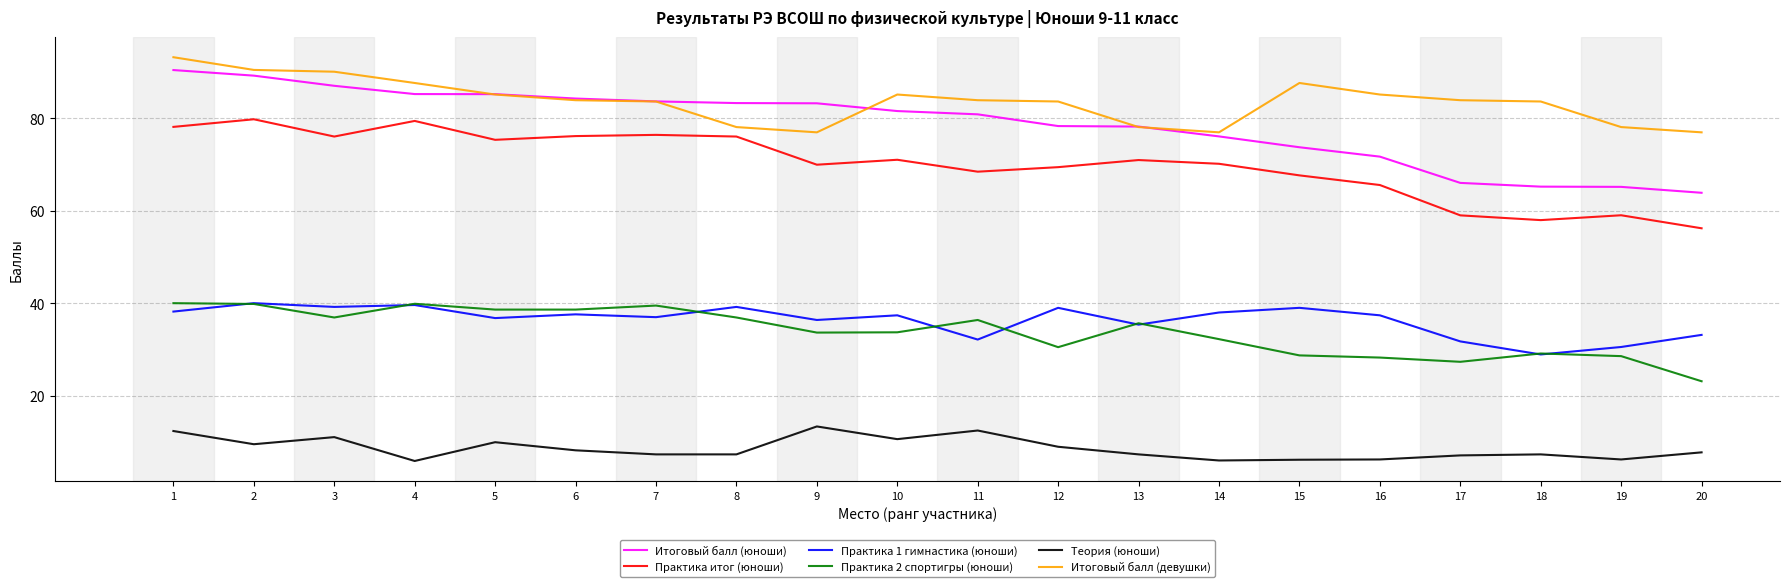

What is the average value of the Итоговый балл (девушки) series?

83.7